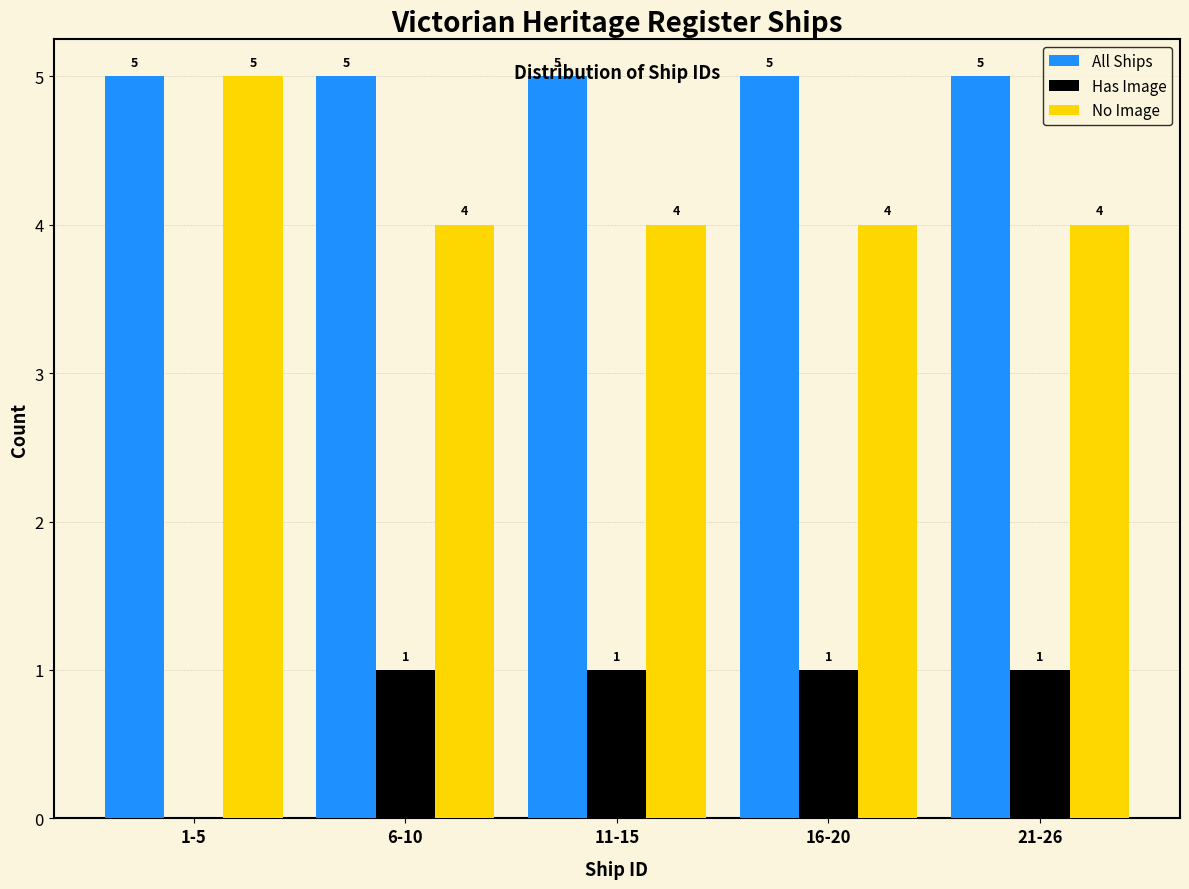

At which category does the chart reach its peak across all series?

1-5